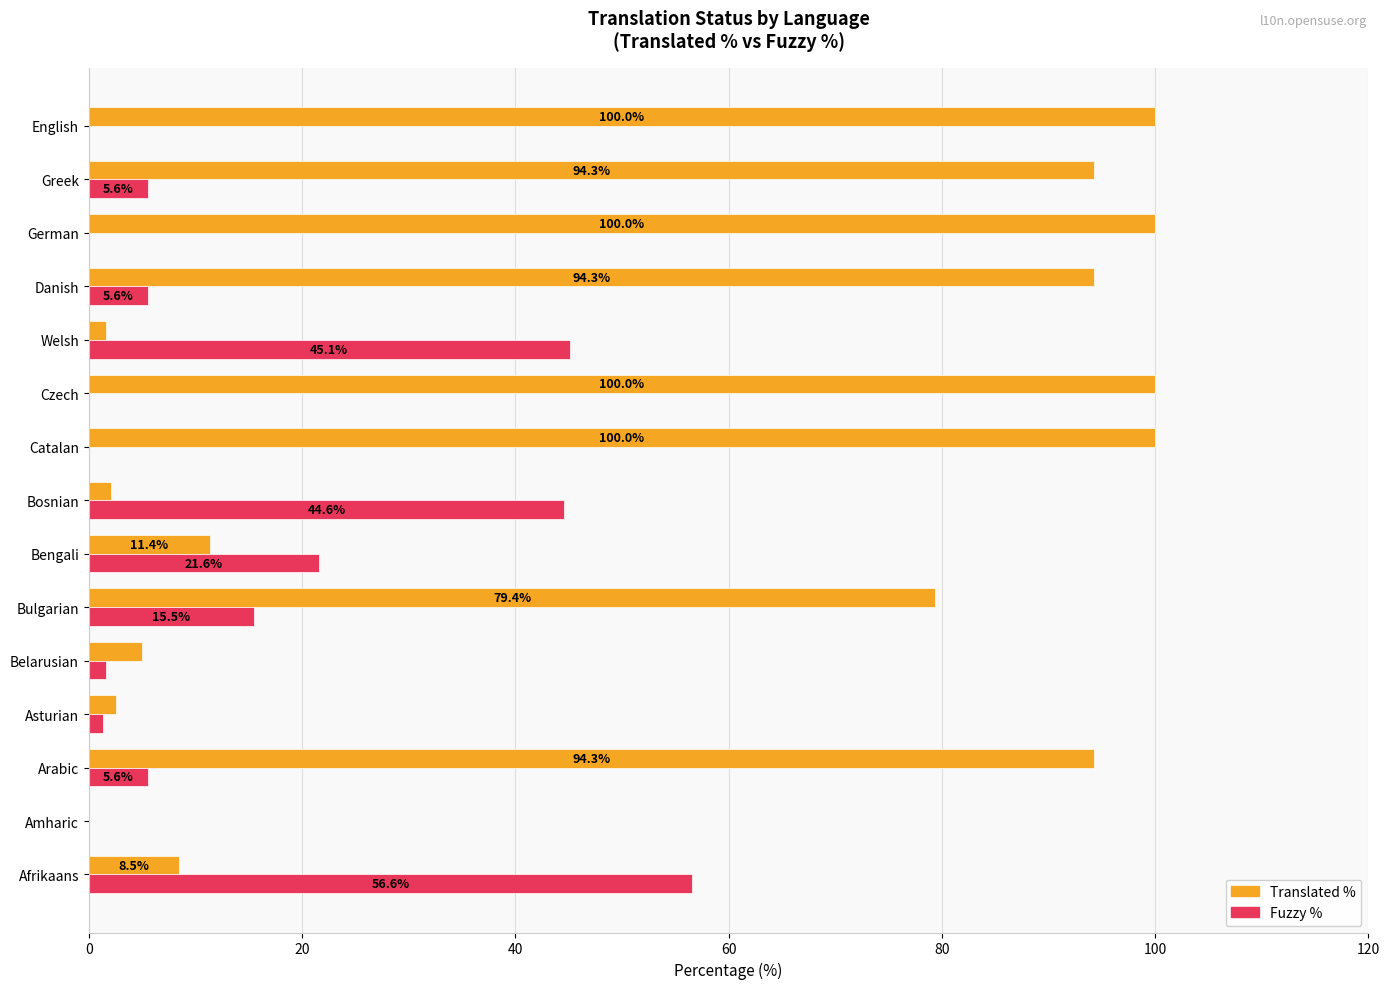

How many values in the Translated % series exceed 79?

8